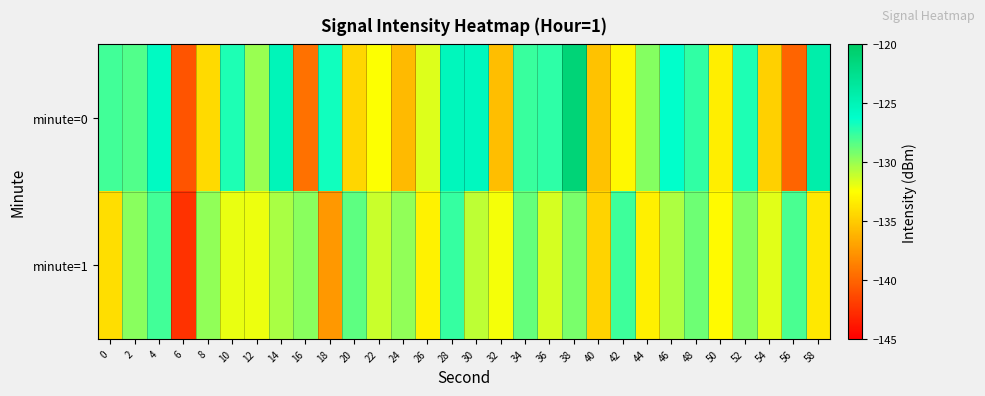

What is the difference between the highest and lowest values at 54?

3.0